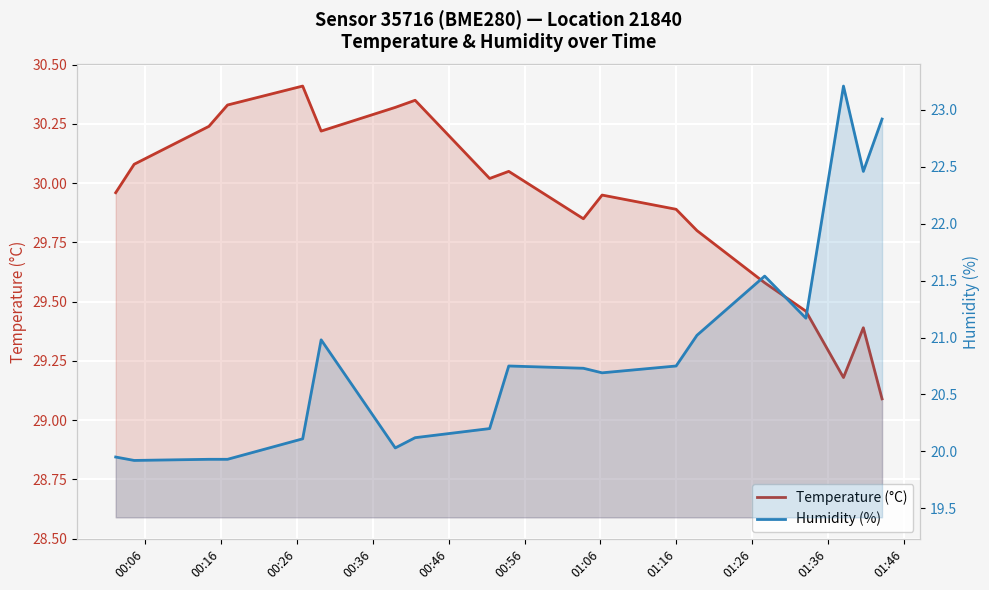

How many data points in Humidity (%) are above 20?

15